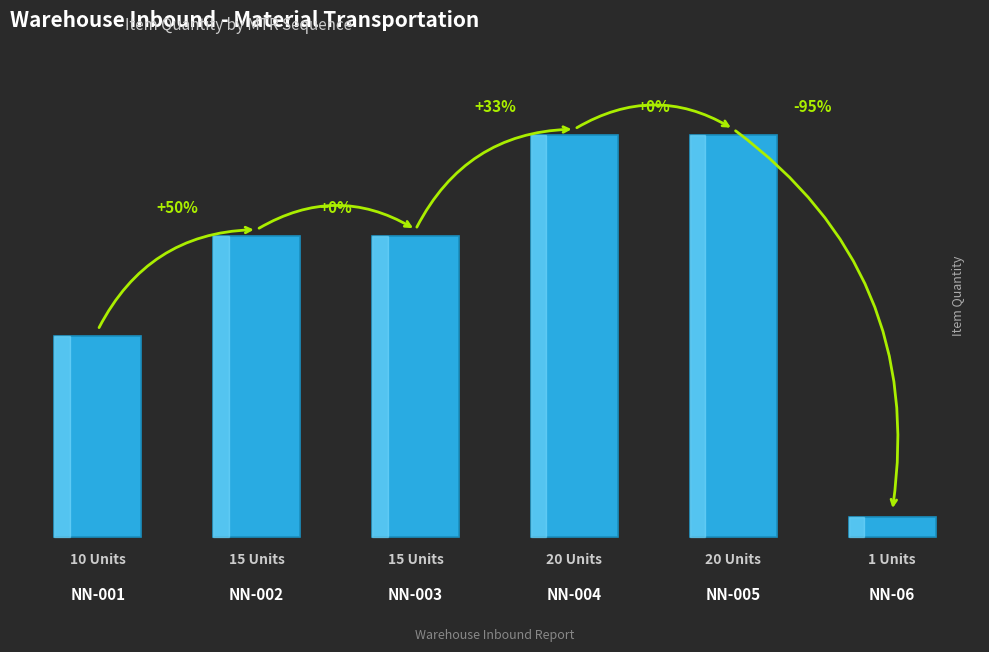

Are the bars horizontal?

No